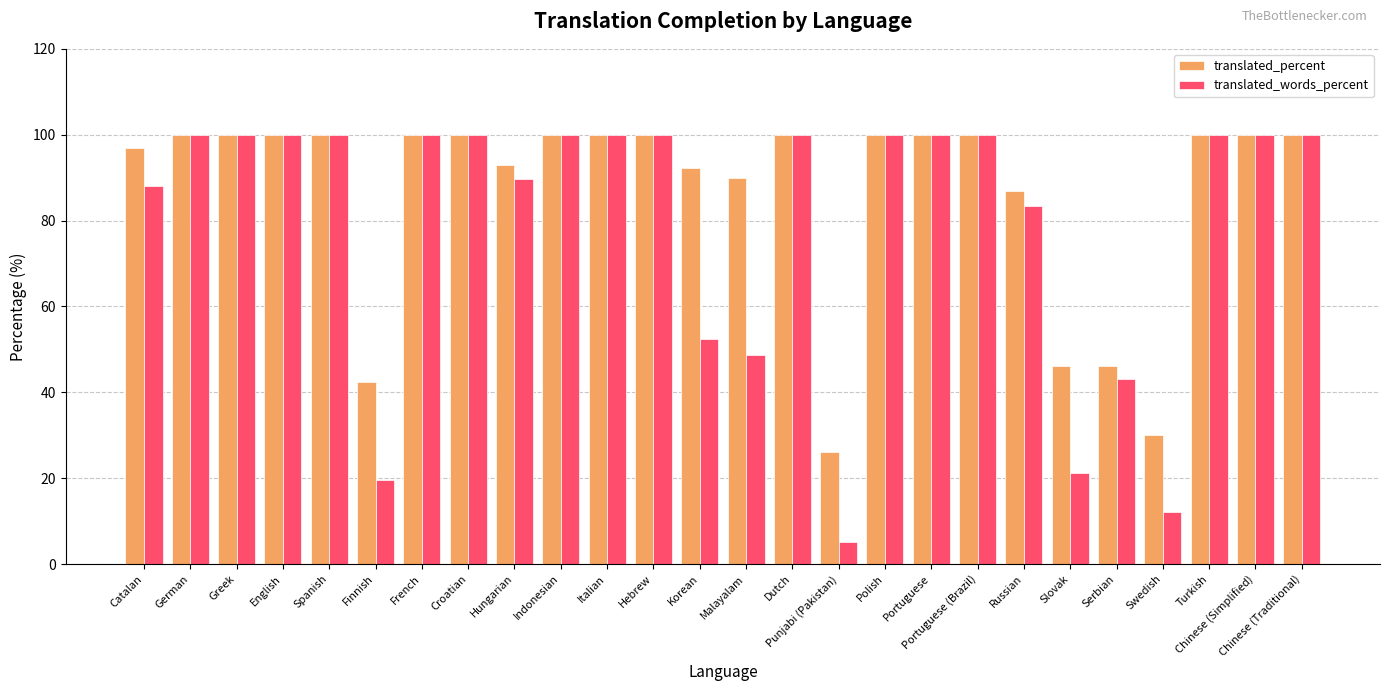

Which category has the lowest value in the translated_percent series?

Punjabi (Pakistan)